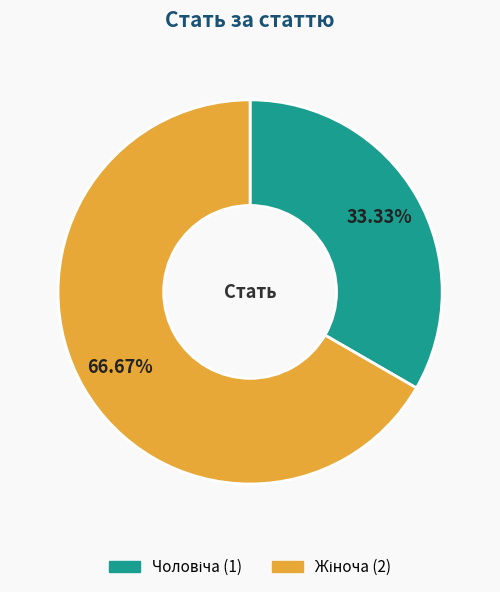

Does any single category account for the majority?

Yes